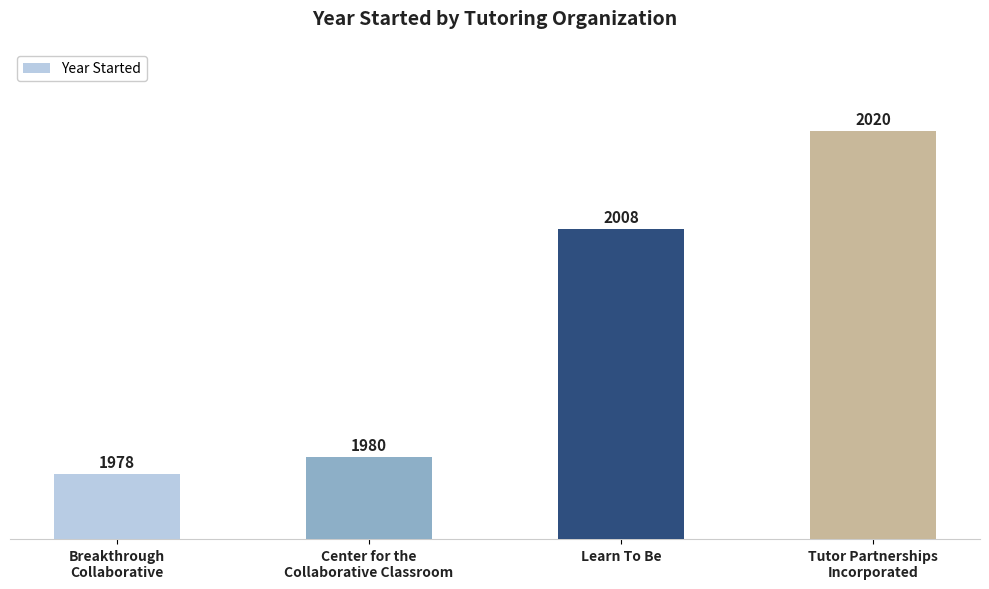

List the labels in order of value, largest first.

Tutor Partnerships
Incorporated, Learn To Be, Center for the
Collaborative Classroom, Breakthrough
Collaborative